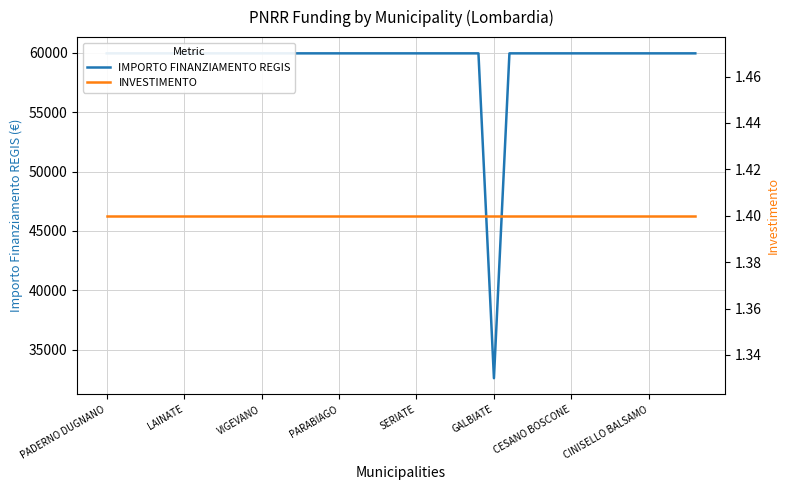

Read the IMPORTO FINANZIAMENTO REGIS value at 37.

59966.0